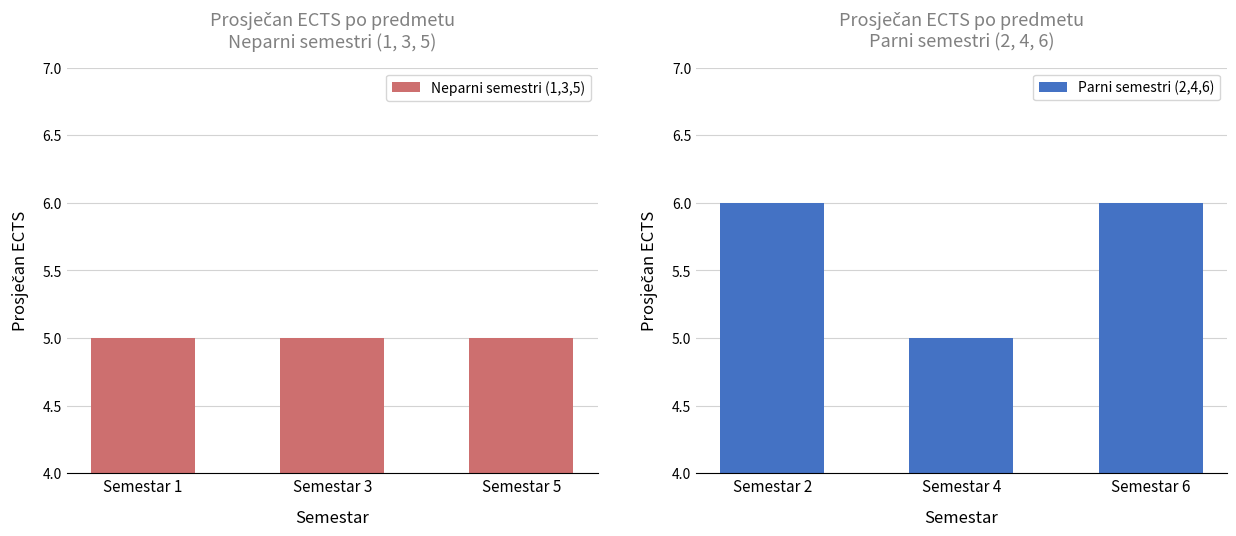

The value of Parni semestri (2,4,6) at Semestar 6 is 6. True or false?

True